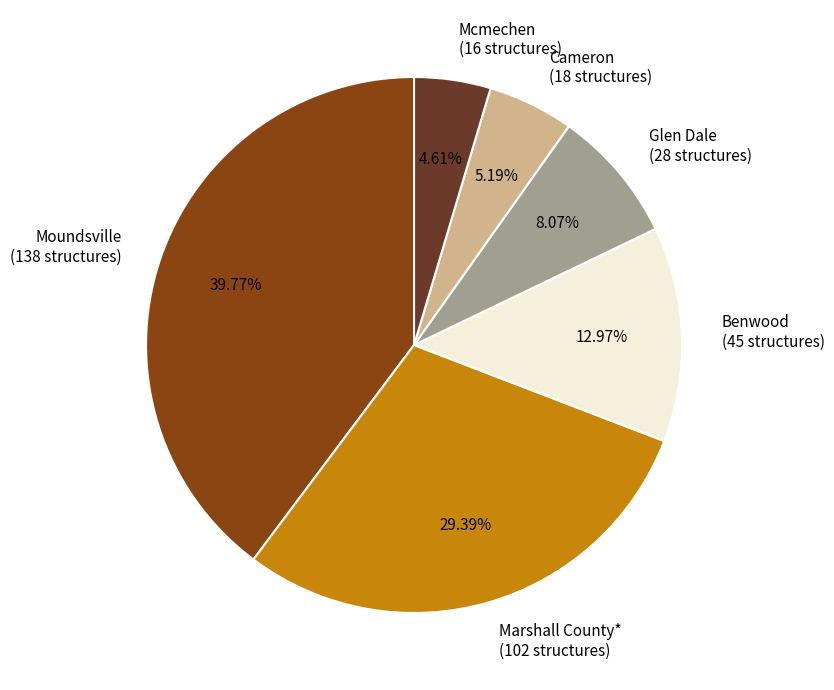

Is Marshall County* (102 structures) the majority of the pie?

No